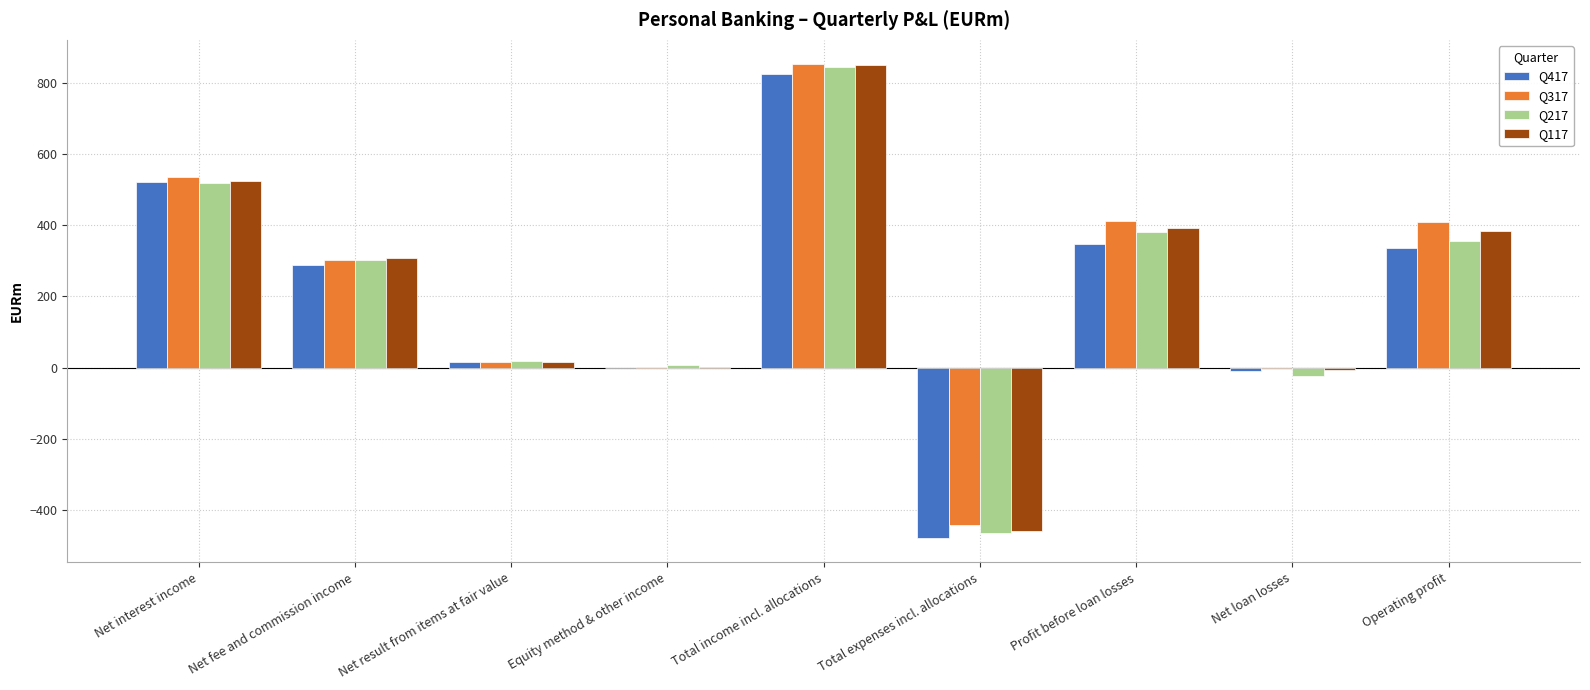

How many data points does each series have?

9